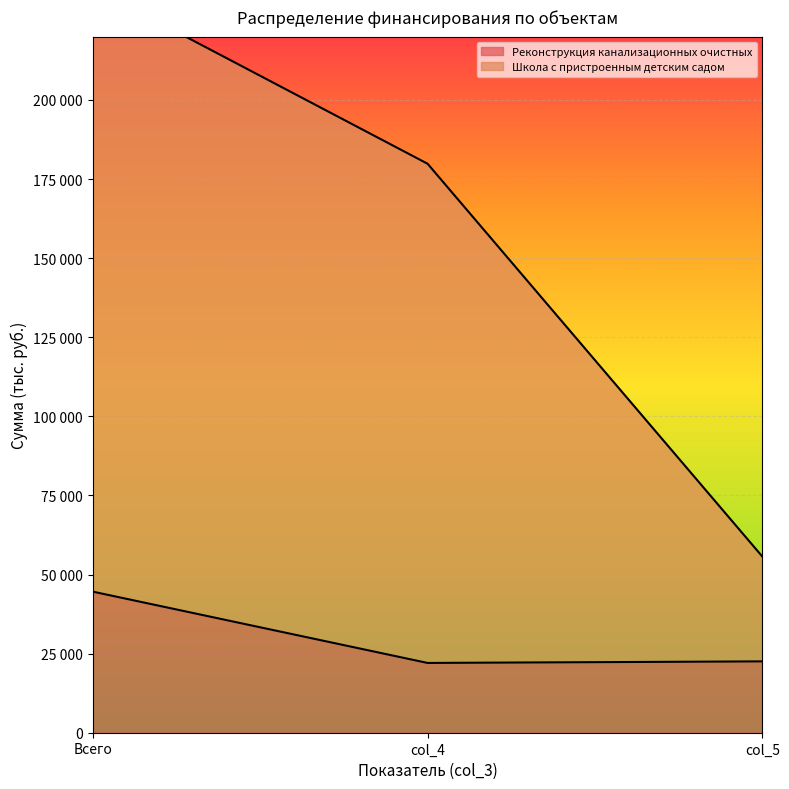

What position from the right is Всего?

3